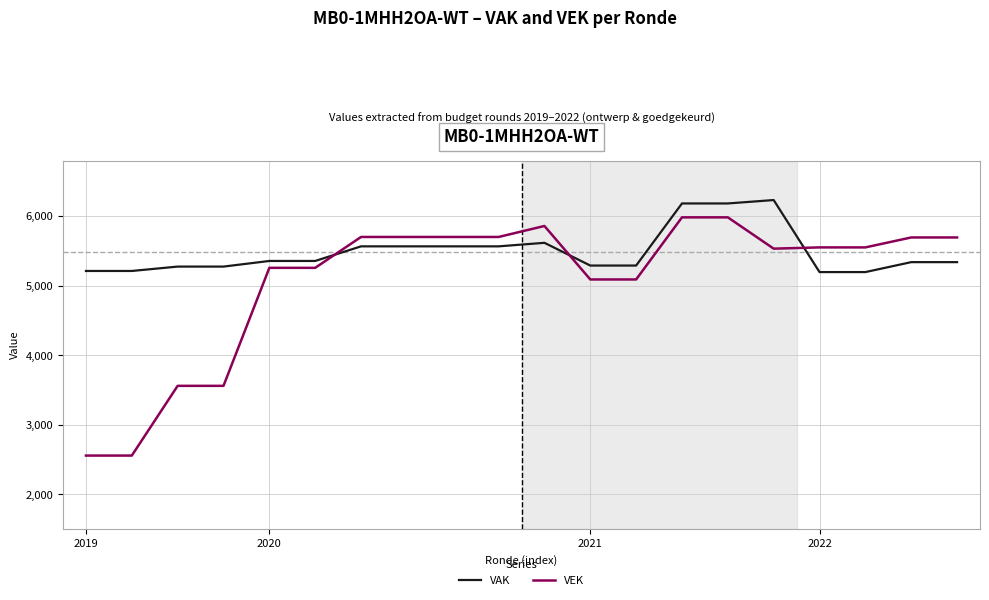

Which series has the largest total across all categories?

VAK